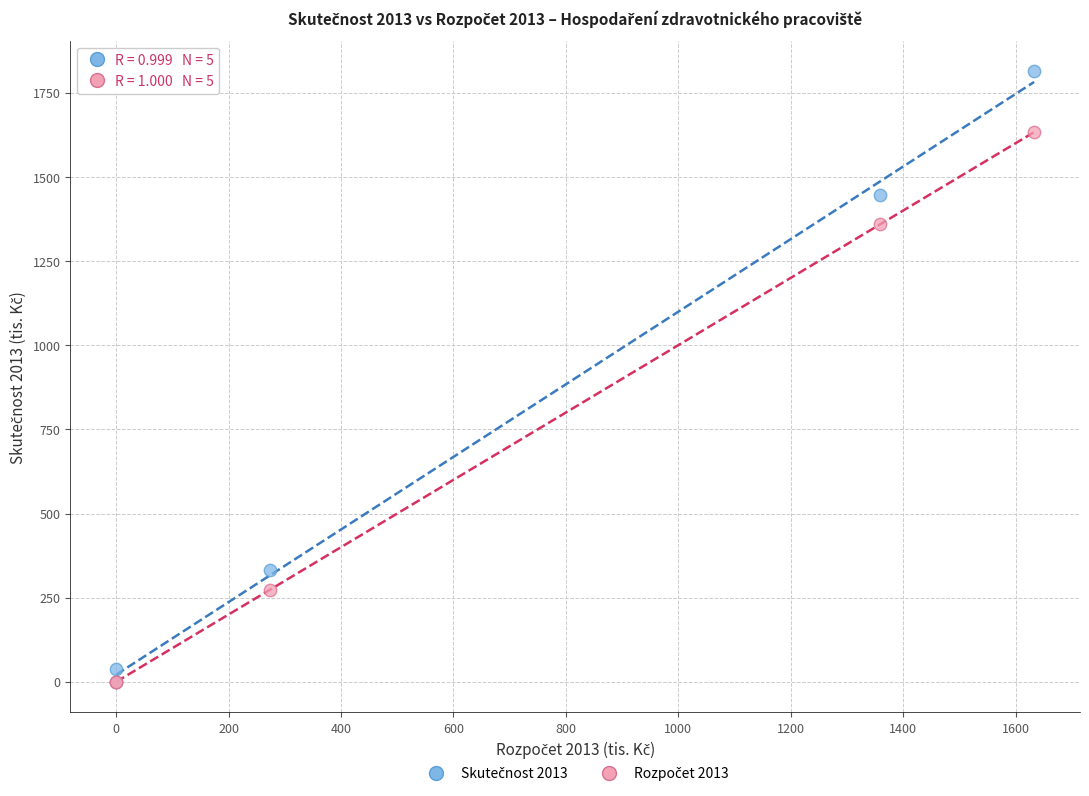

Across all series, what Y value is closest to 906?

1359.0